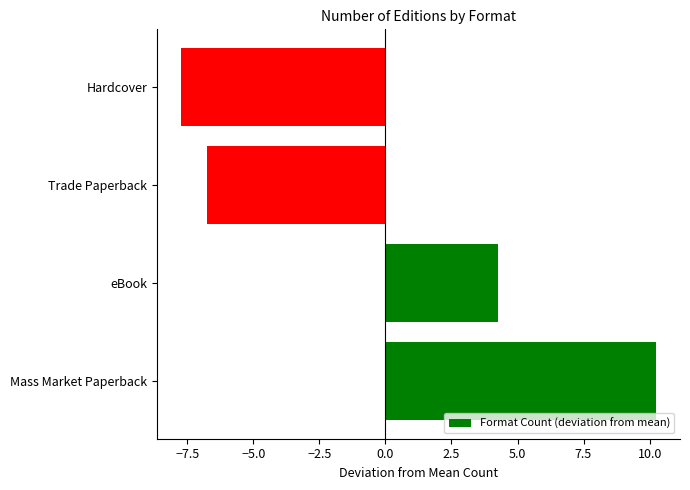

True or false: the data shows -1.9 at Trade Paperback.

False